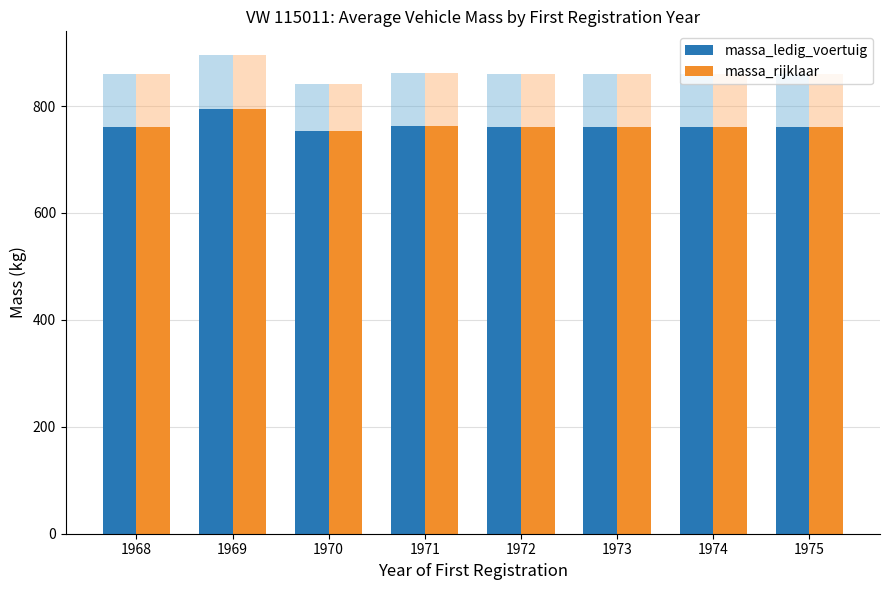

Is it true that massa_rijklaar equals 760.0 at 1972?

True